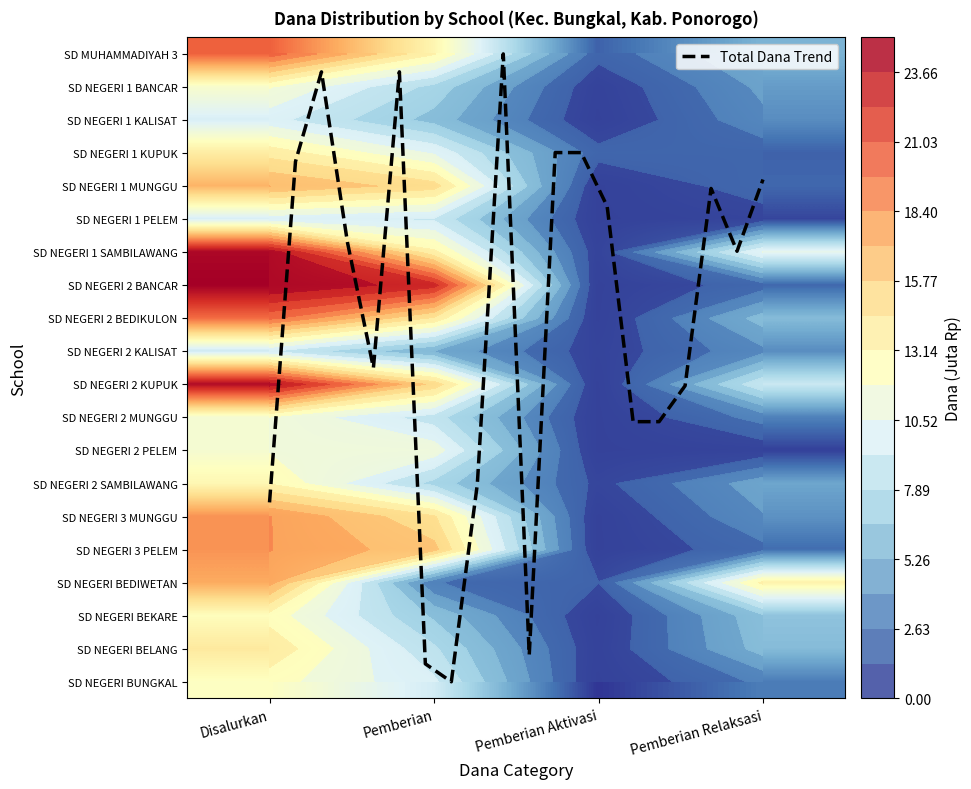

The value of SD NEGERI 3 PELEM at Pemberian Aktivasi is 0.0. True or false?

True